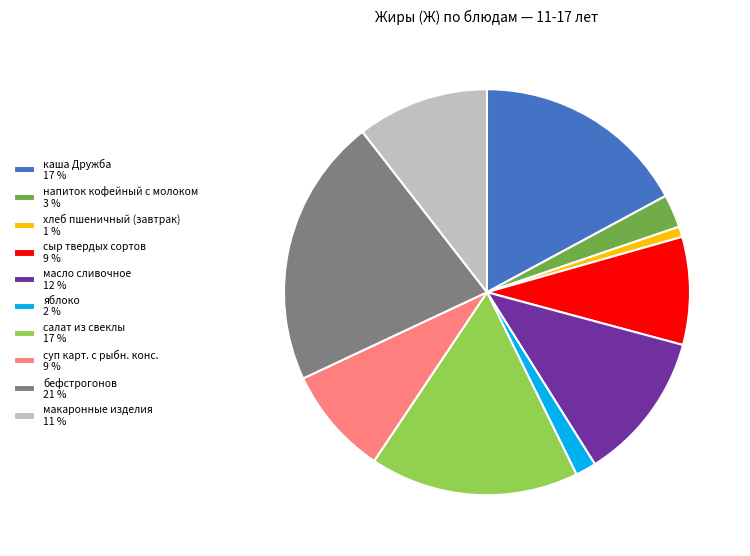

Do каша Дружба 17 % and салат из свеклы 17 % together represent more than half of the pie?

No